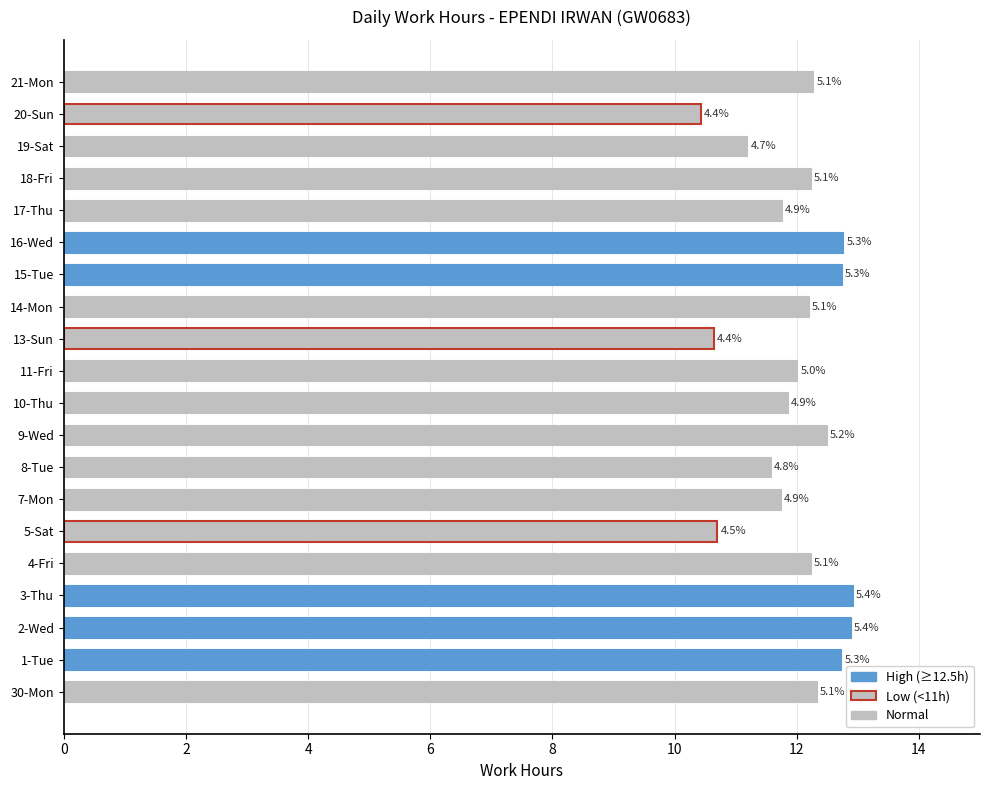

Are the bars horizontal?

Yes